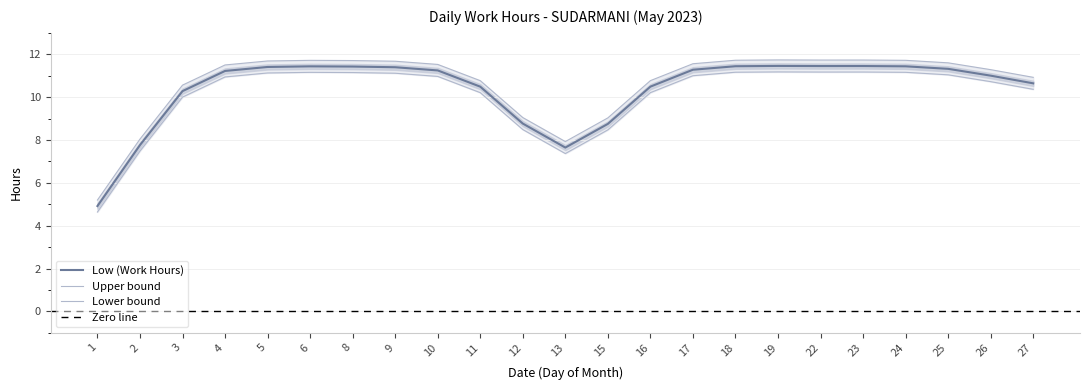

The Low (Work Hours) series shows 17.2 at 10. True or false?

False